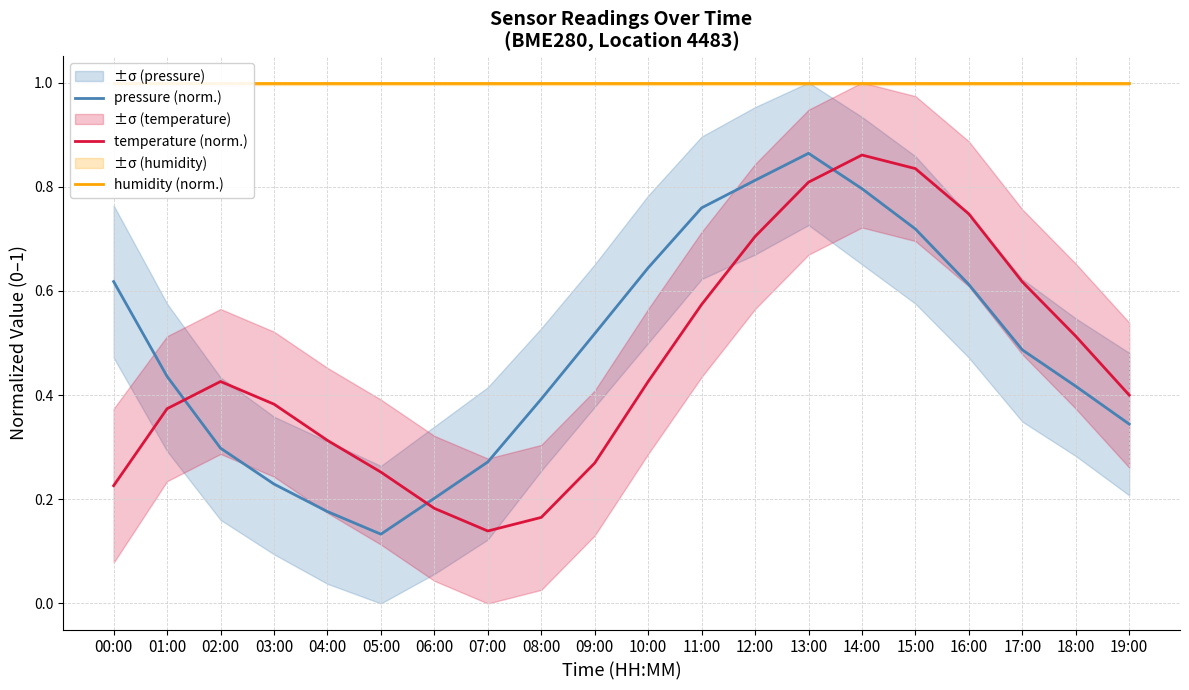

How many categories are shown in the chart?

20